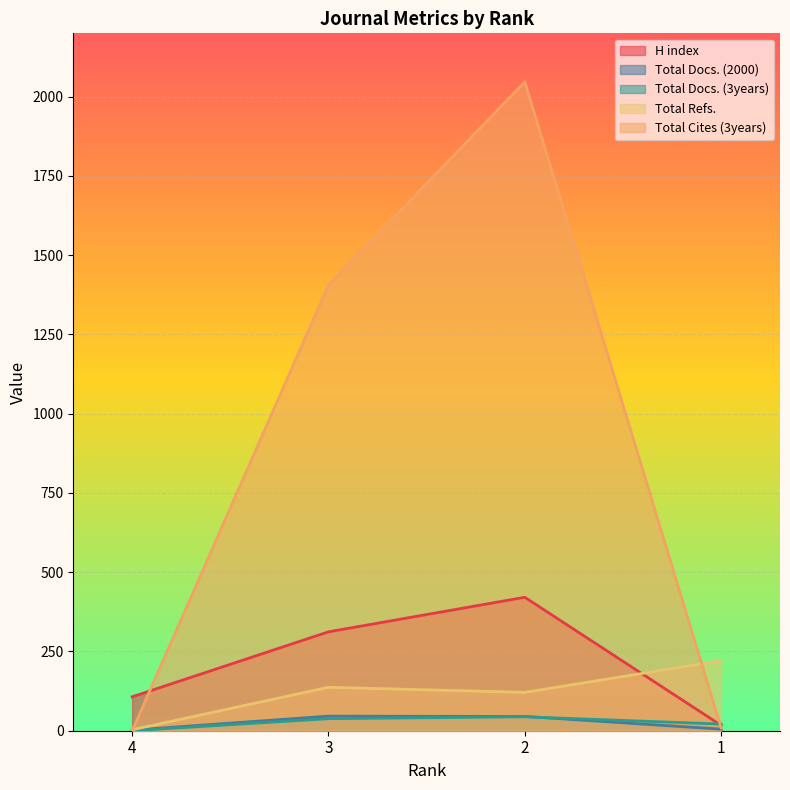

The Total Docs. (2000) series shows 76 at 2. True or false?

False